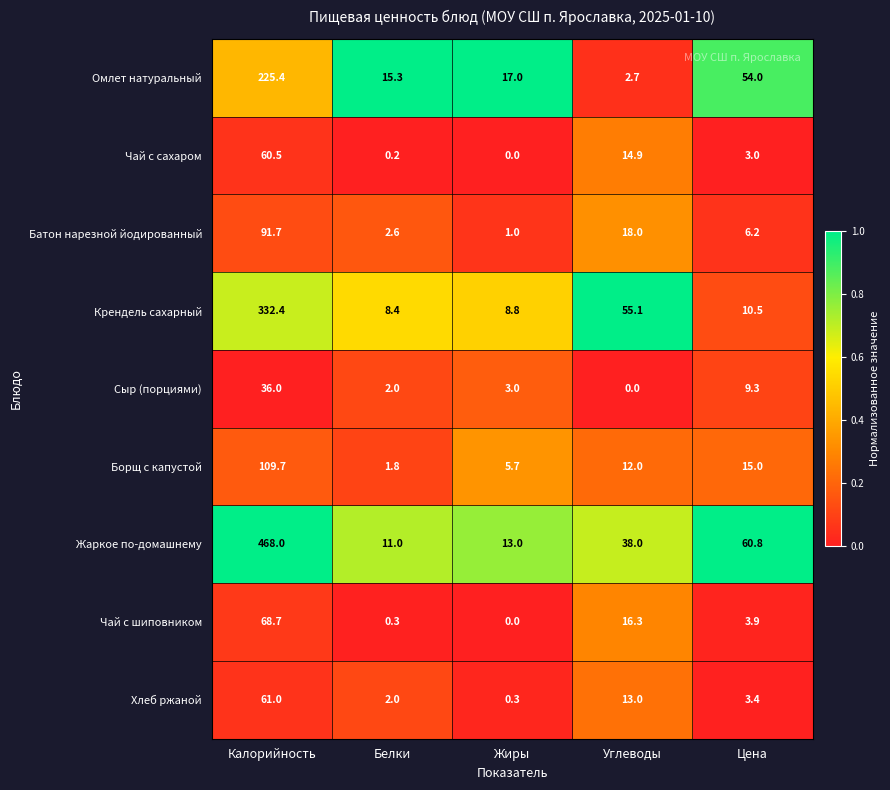

Between Калорийность and Цена, which series saw the biggest shift?

Жаркое по-домашнему